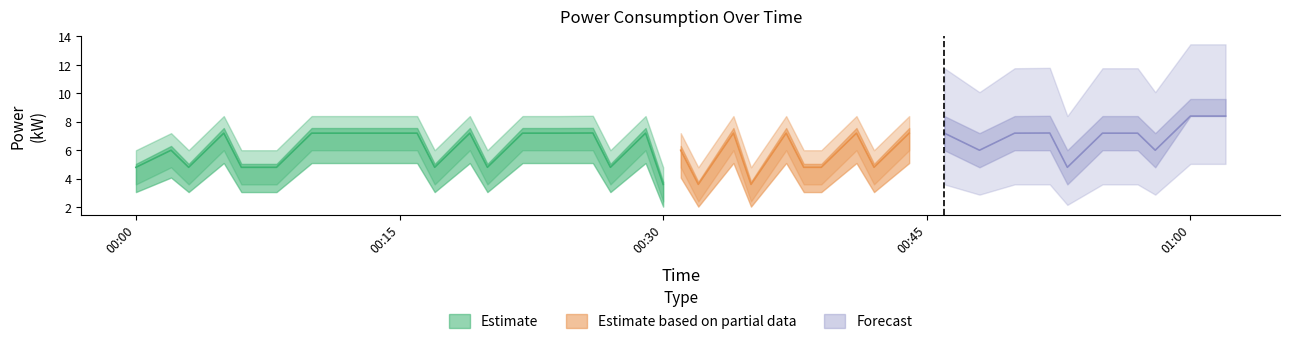

In power_mid, how many points are lower than both neighbors (excluding endpoints)?

11